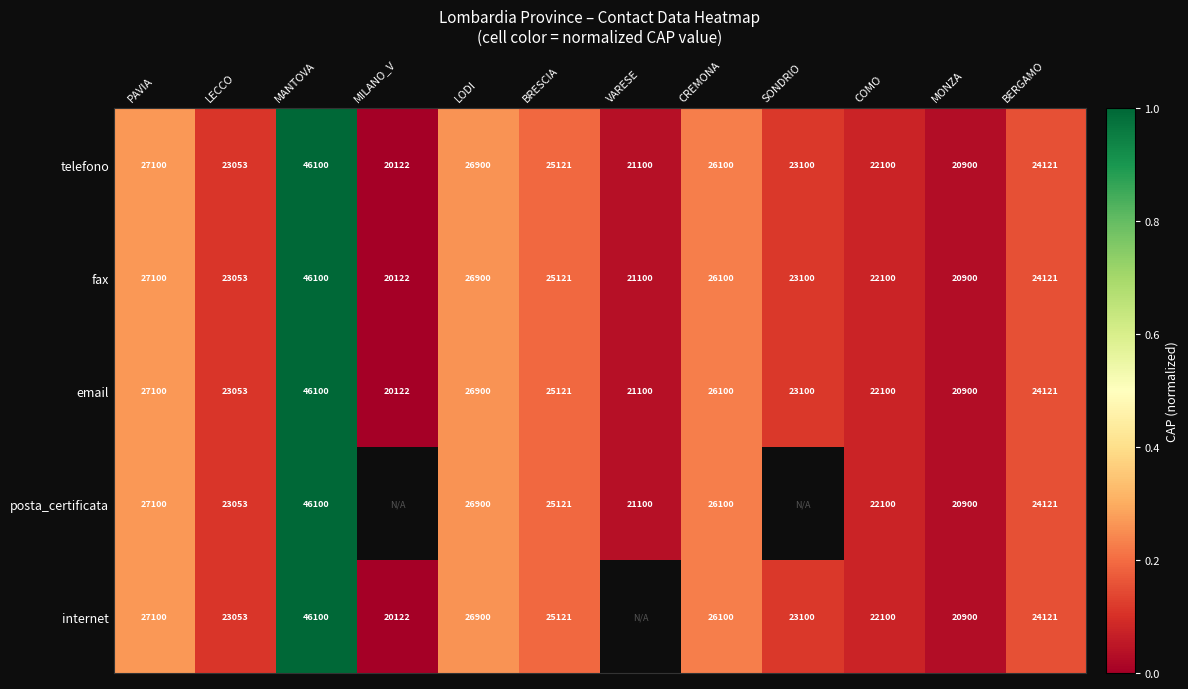

At which label is telefono closest to 33111?

PAVIA